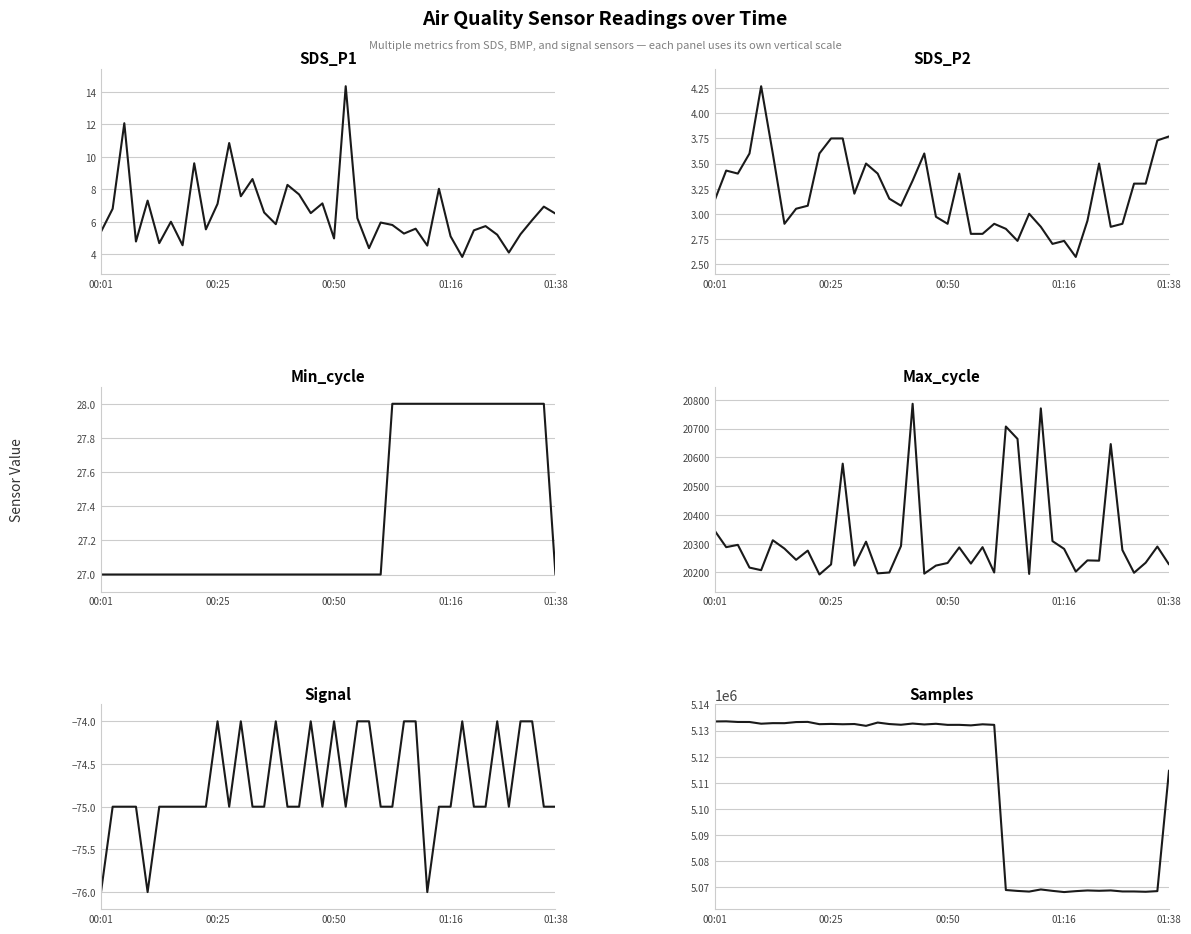

Between 27 and 20, which is larger?

27